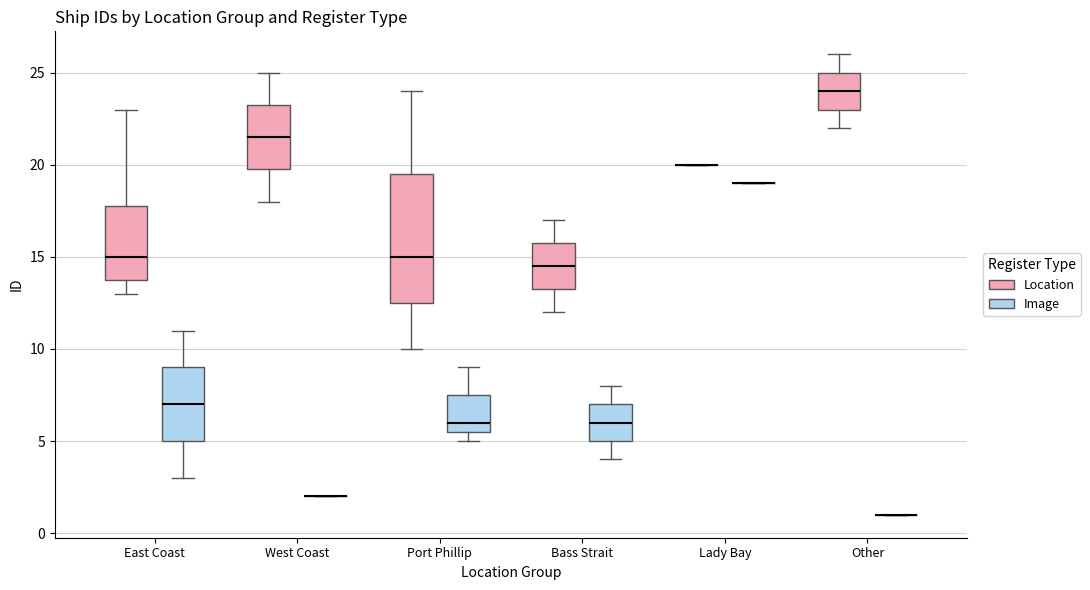

Comparing the boxes themselves (not the whiskers), which one is the tallest?

Port Phillip (Location)